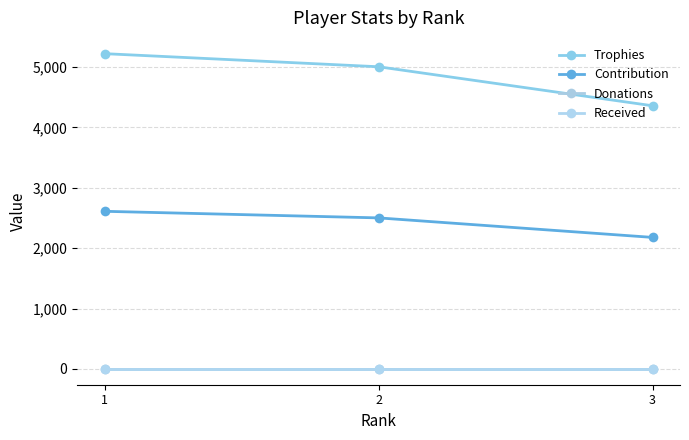

Rank the categories by Received value from lowest to highest.

1, 2, 3